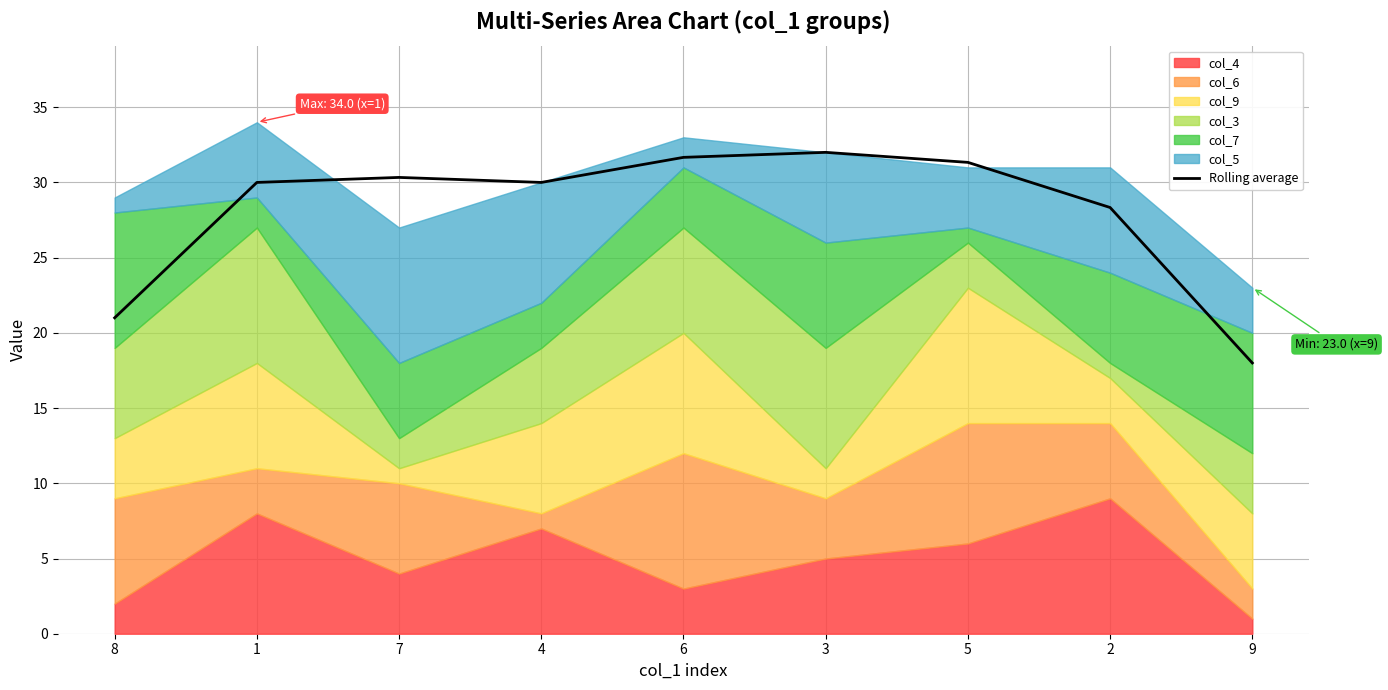

What is the minimum value shown in the chart?

18.0